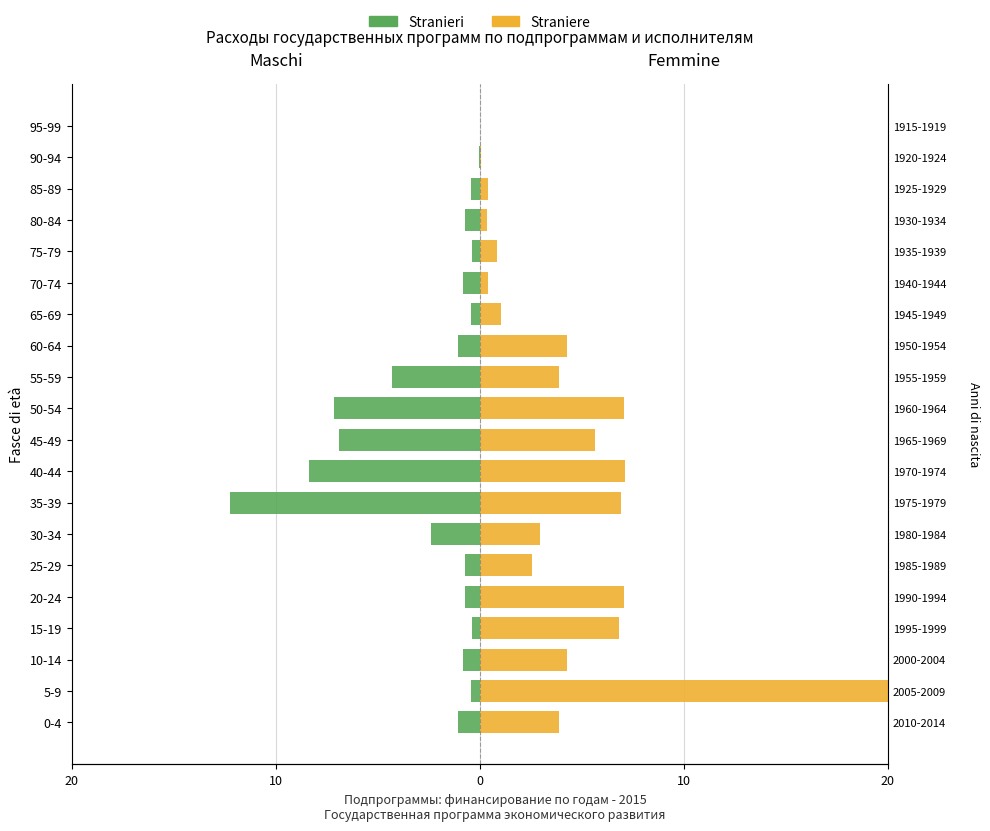

What are all the series names shown in the legend?

Stranieri, Straniere